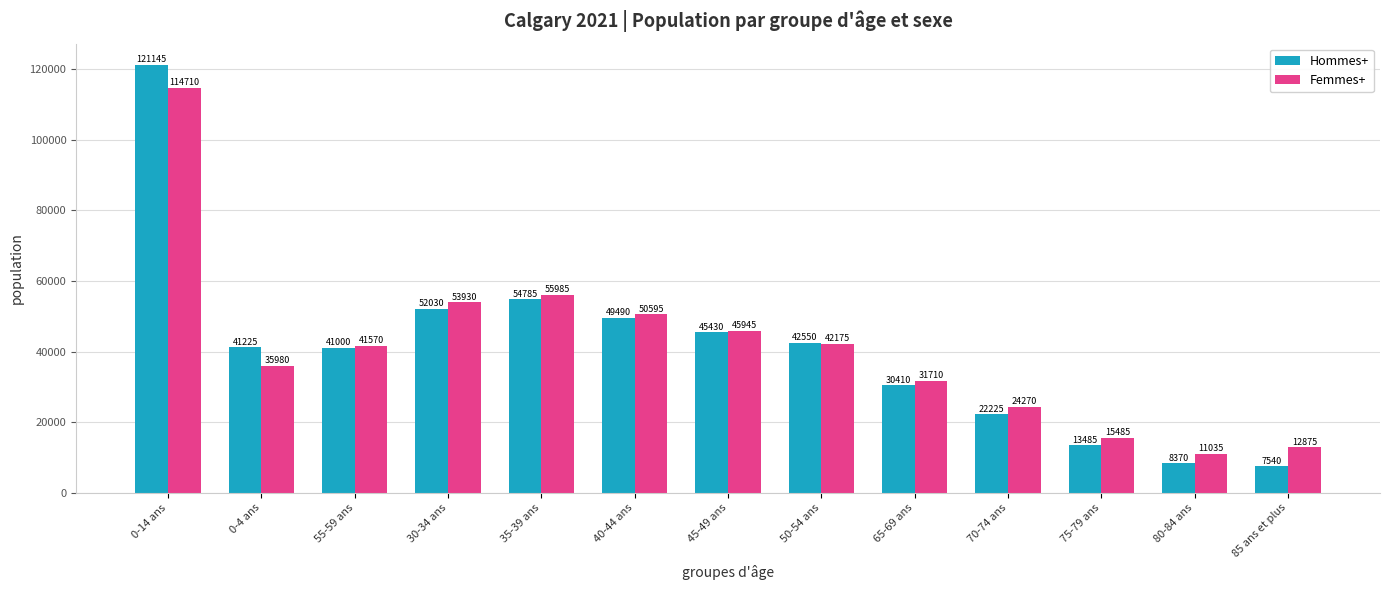

What is the label of the 11th bar from the left?

75-79 ans